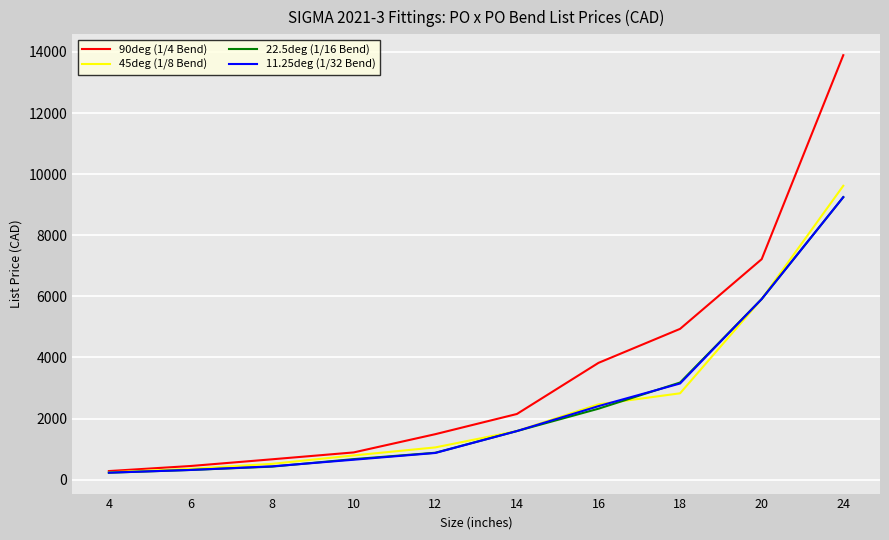

What is the difference between the maximum and second lowest values in the 22.5deg (1/16 Bend) series?

8929